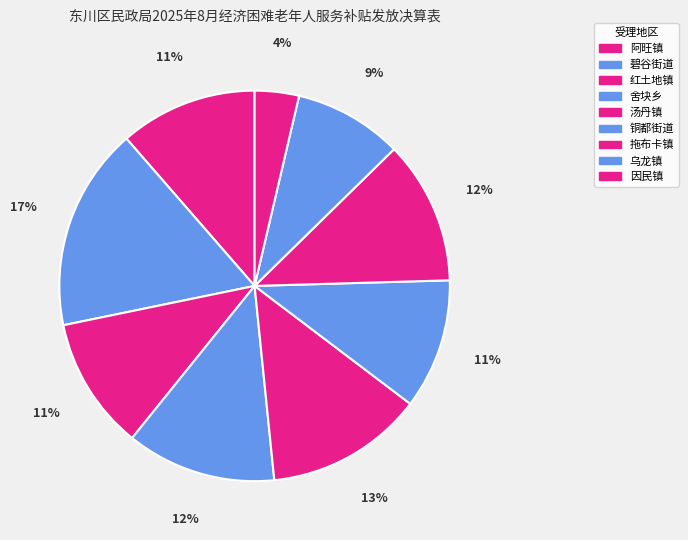

How much of the chart is everything except 乌龙镇?

91.0%